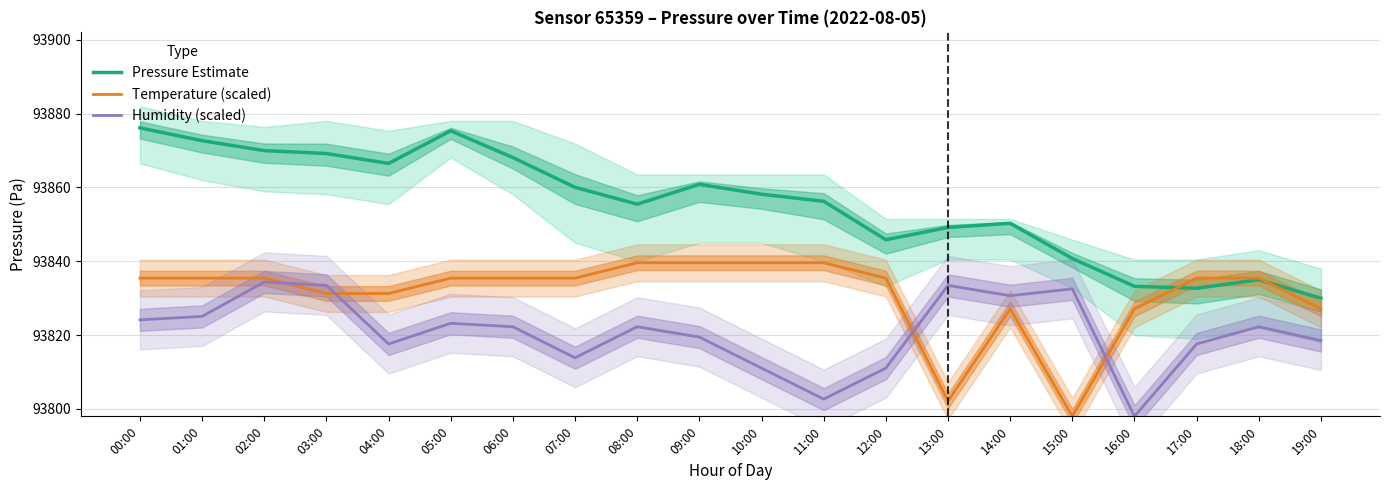

Which series has the widest spread of values?

Pressure Estimate